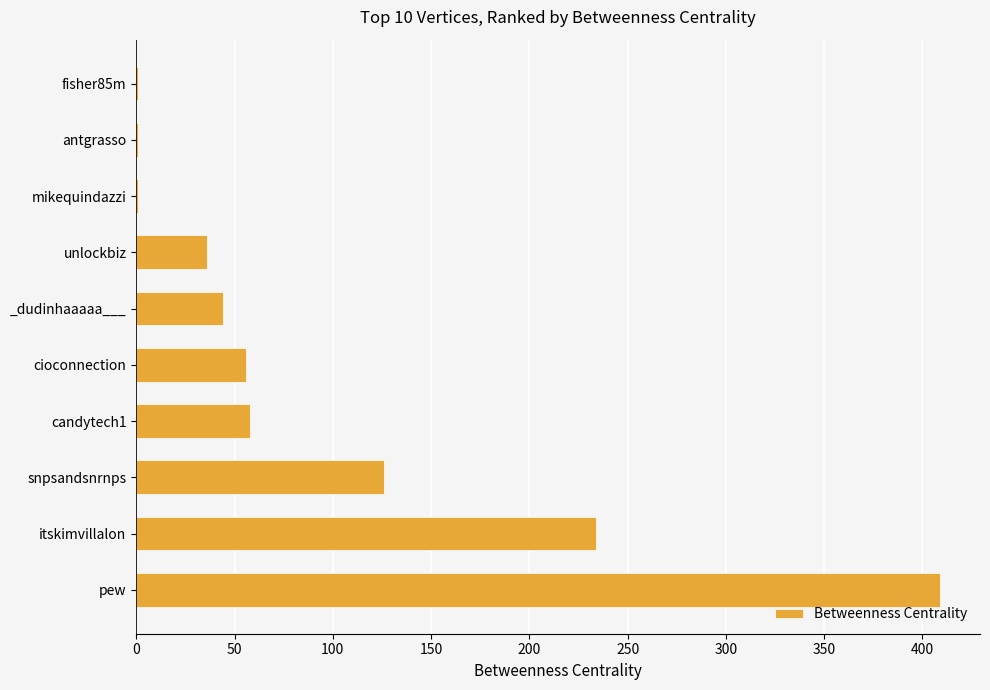

What is the sum of the values at snpsandsnrnps and pew?

534.9